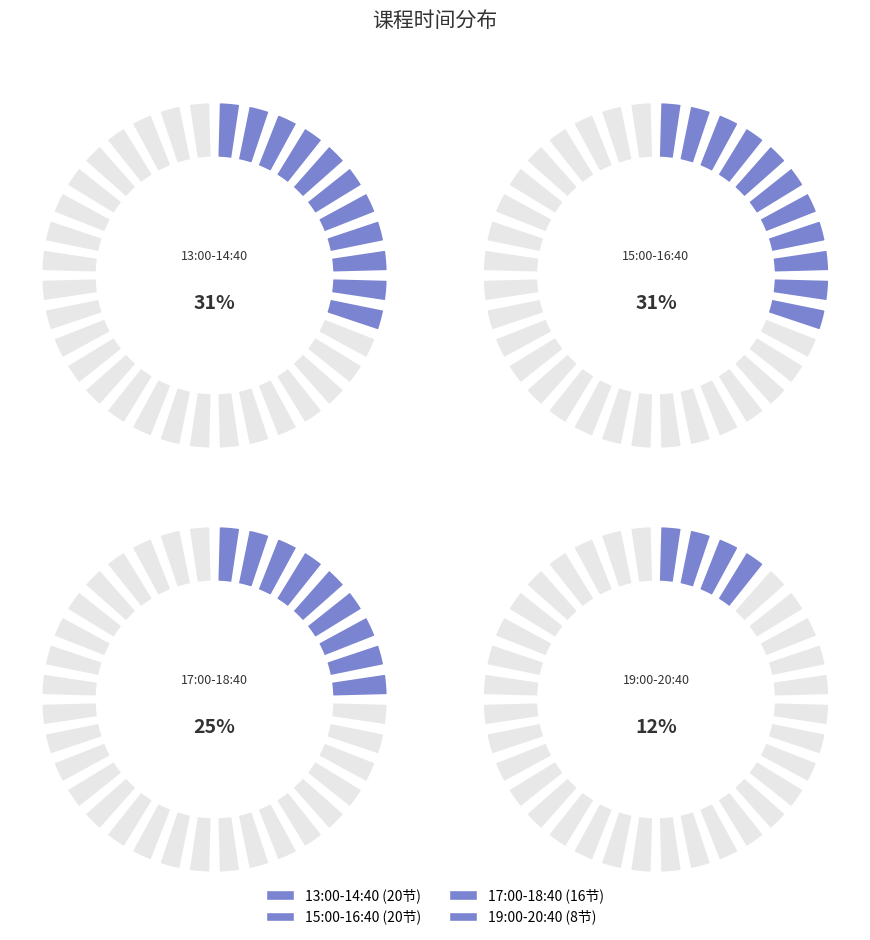

To the nearest percent, what percentage of the pie is 17:00-18:40?

25%